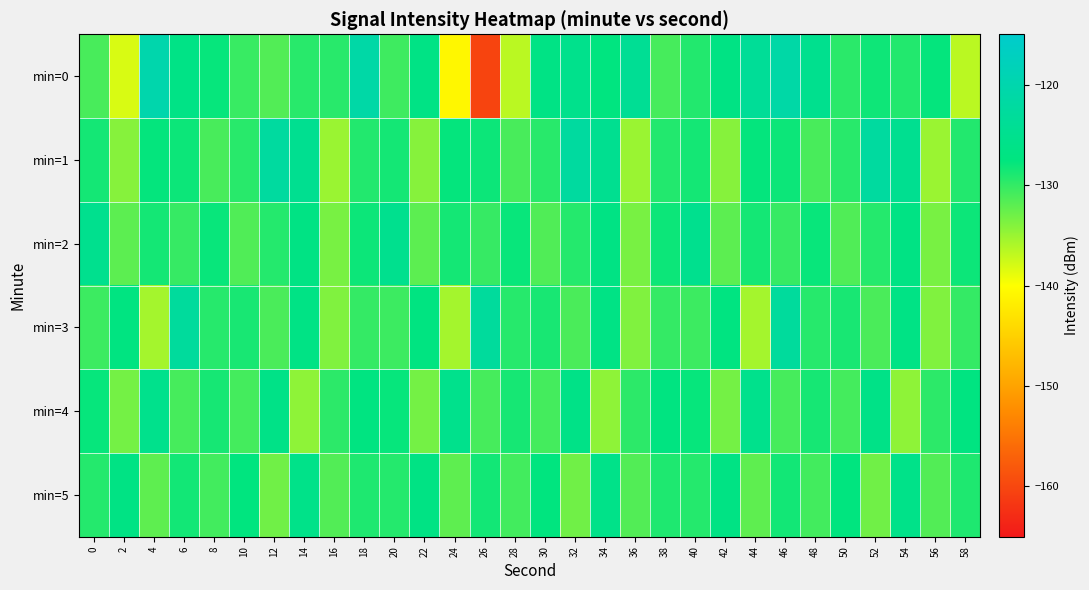

At which category does the chart reach its peak across all series?

4